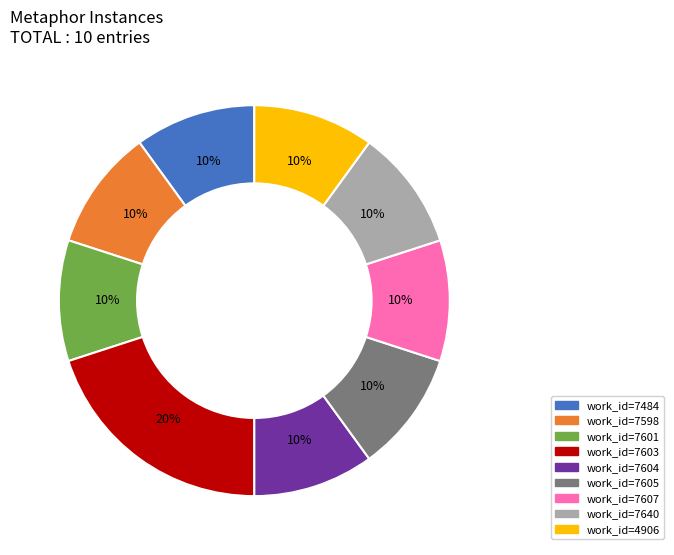

Does any single category account for the majority?

No